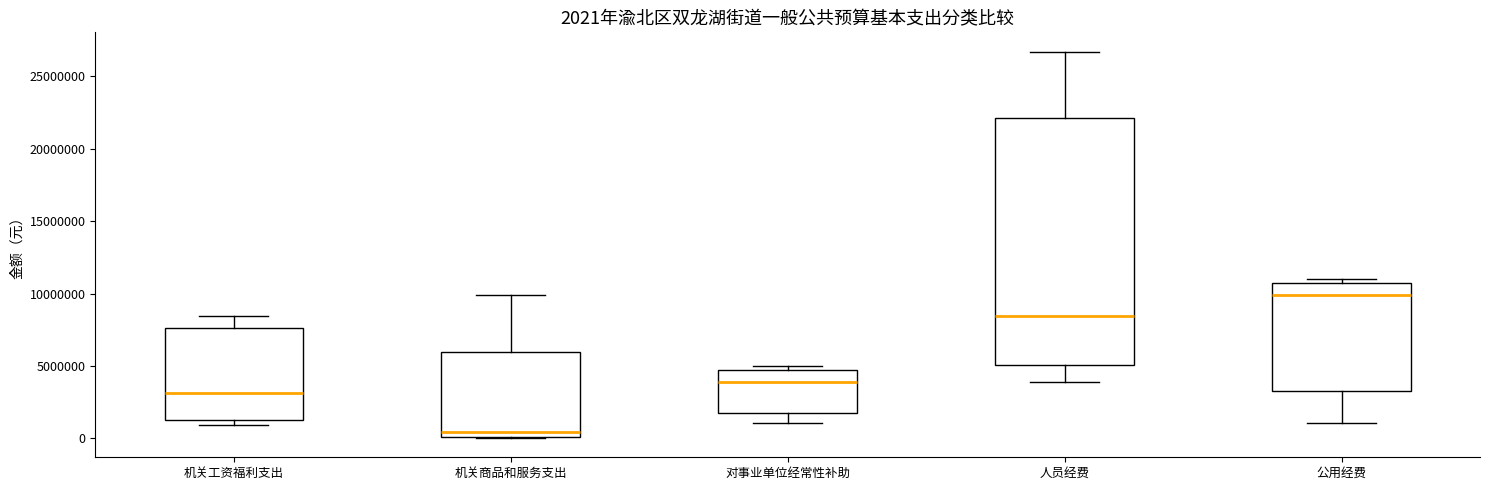

Which box's median line is the highest?

公用经费